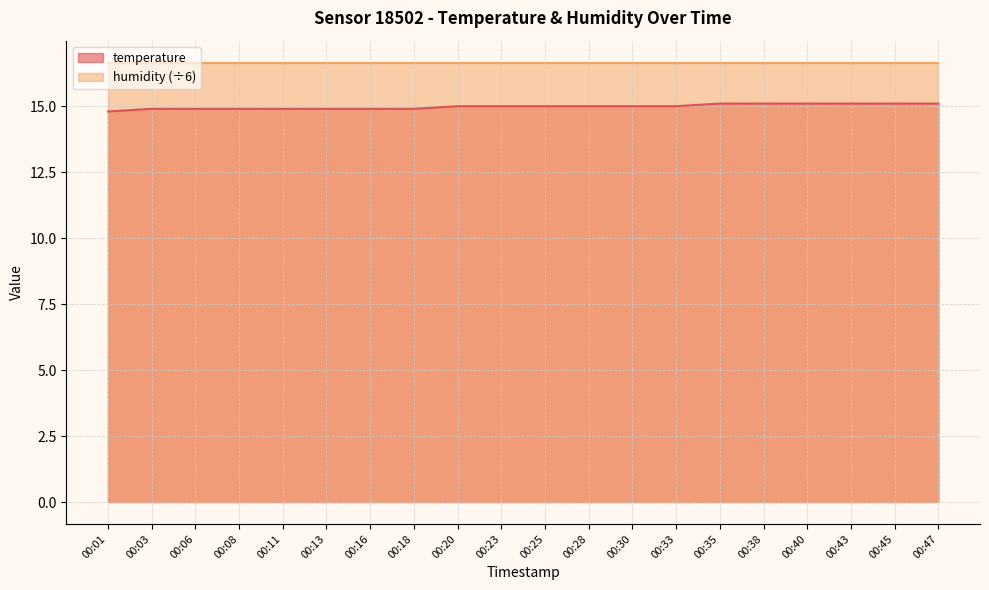

What is the smallest value displayed?

14.8